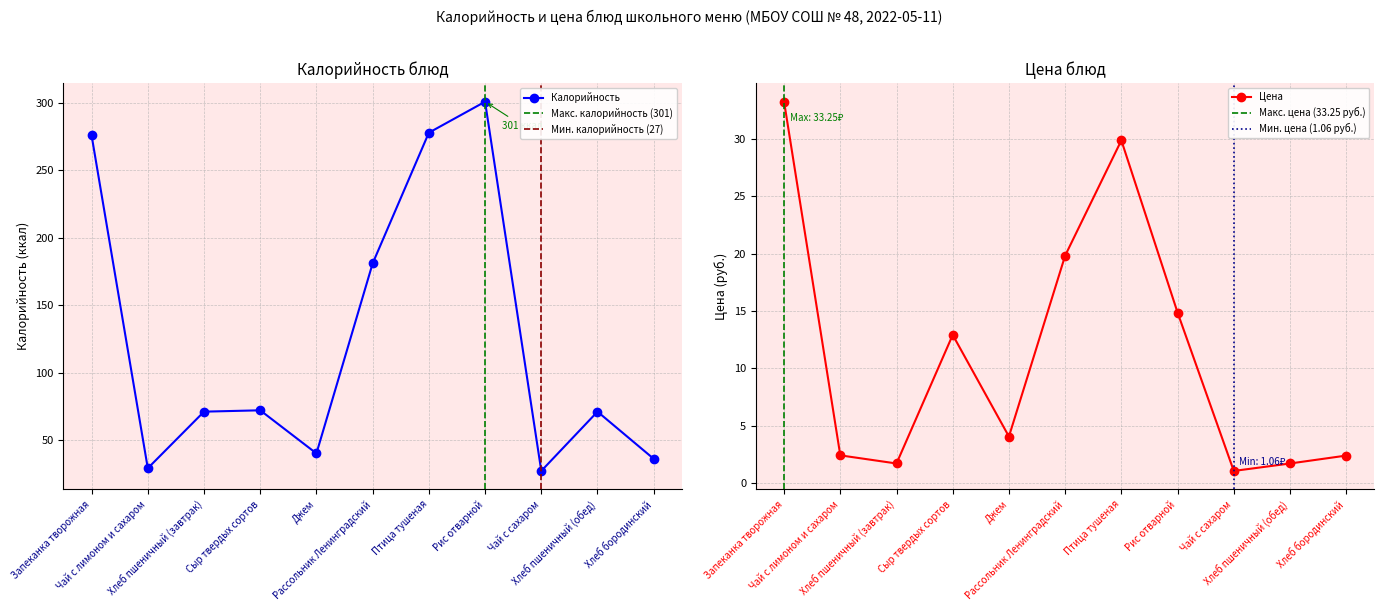

What is the lowest value of the Калорийность series?

27